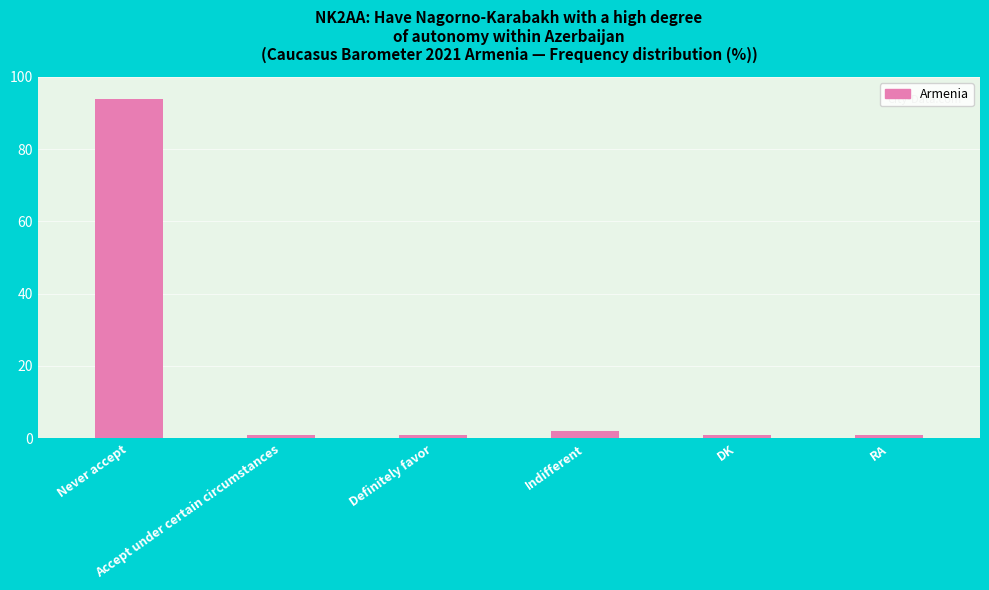

The value at Never accept is 94. True or false?

True